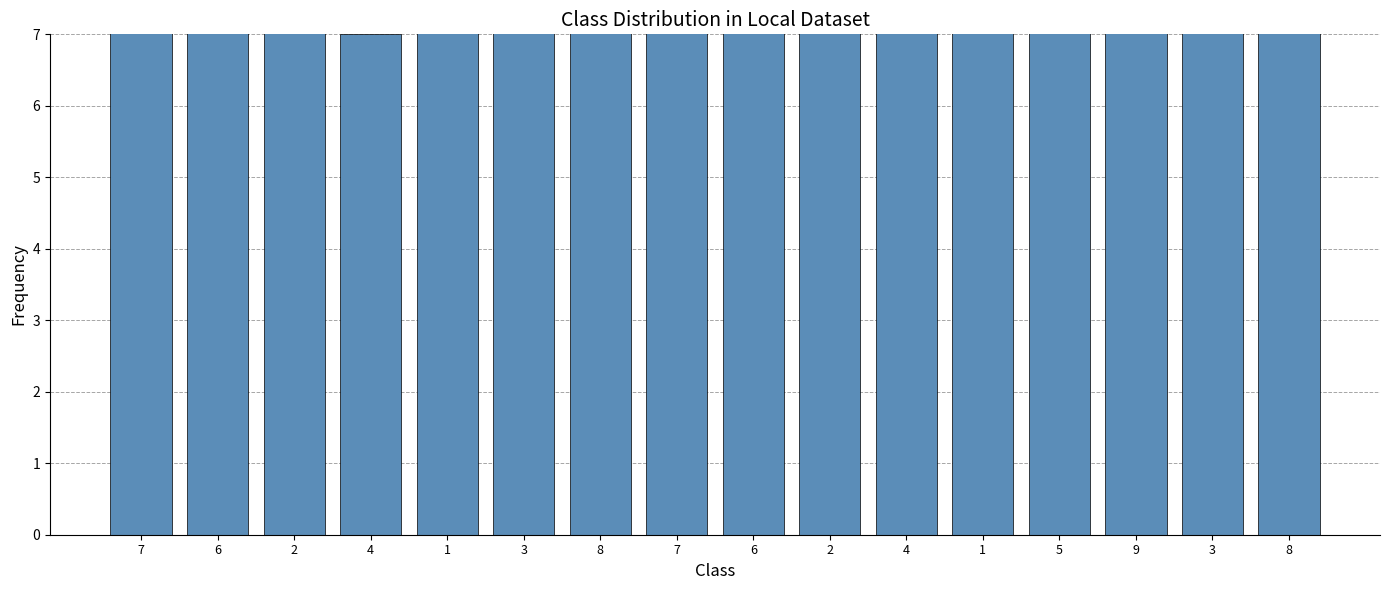

What is the approximate value at 6, to the nearest 10?

40